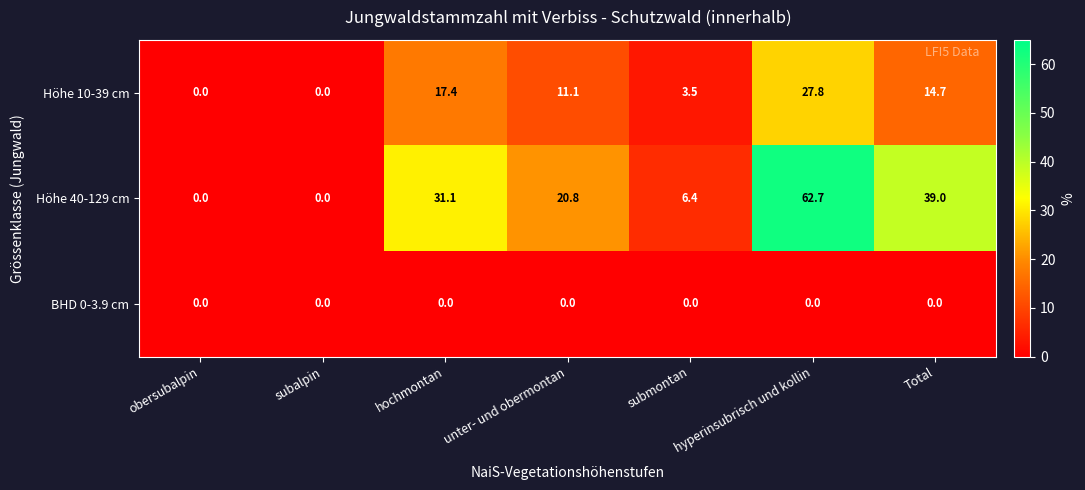

What is the greatest value displayed?

62.7